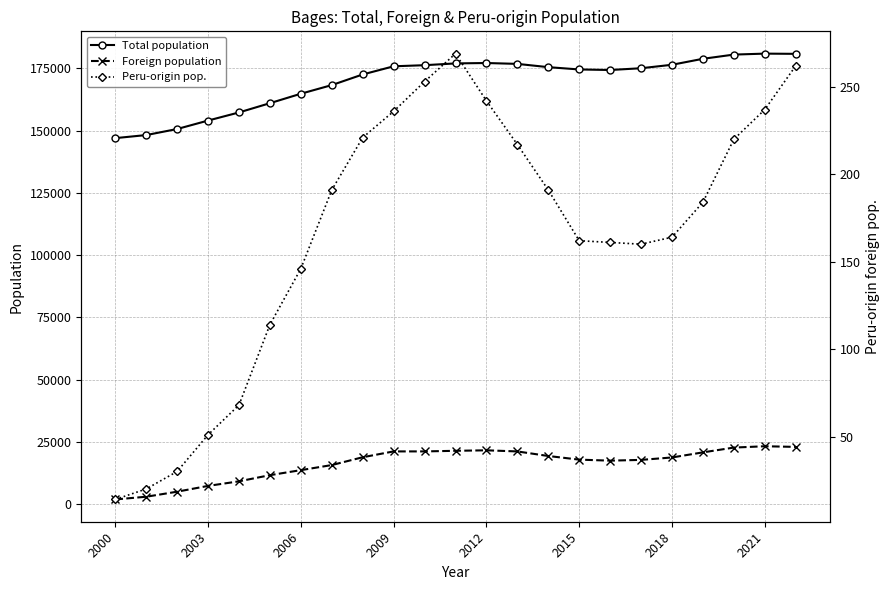

How many data points does each series have?

23